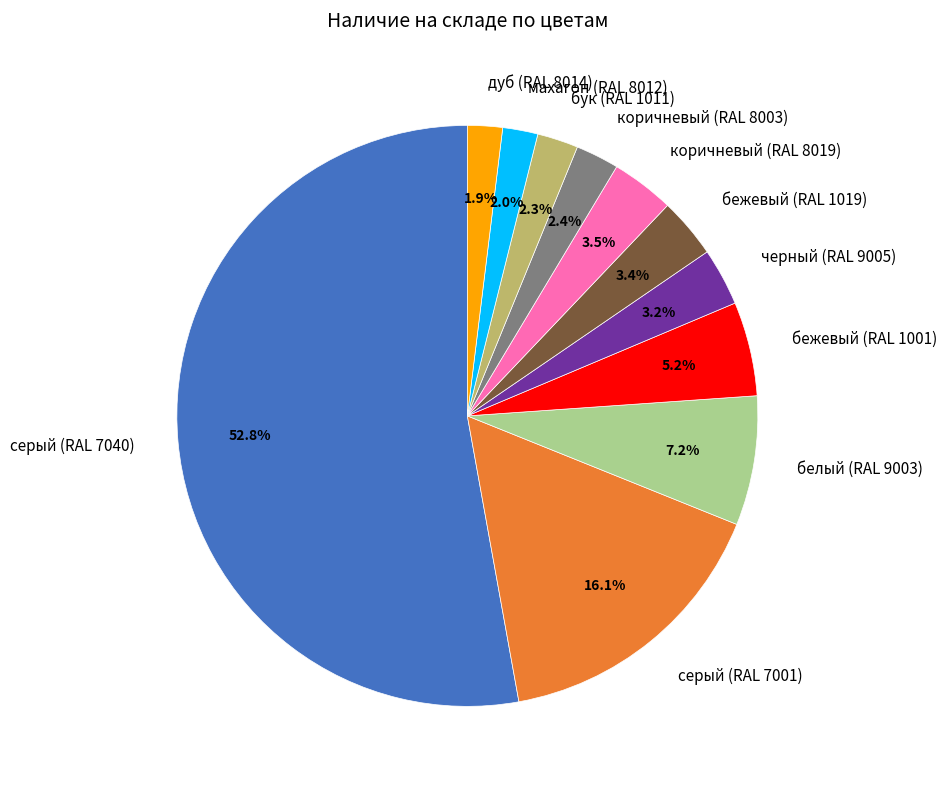

Which category has the biggest portion of the pie?

серый (RAL 7040)